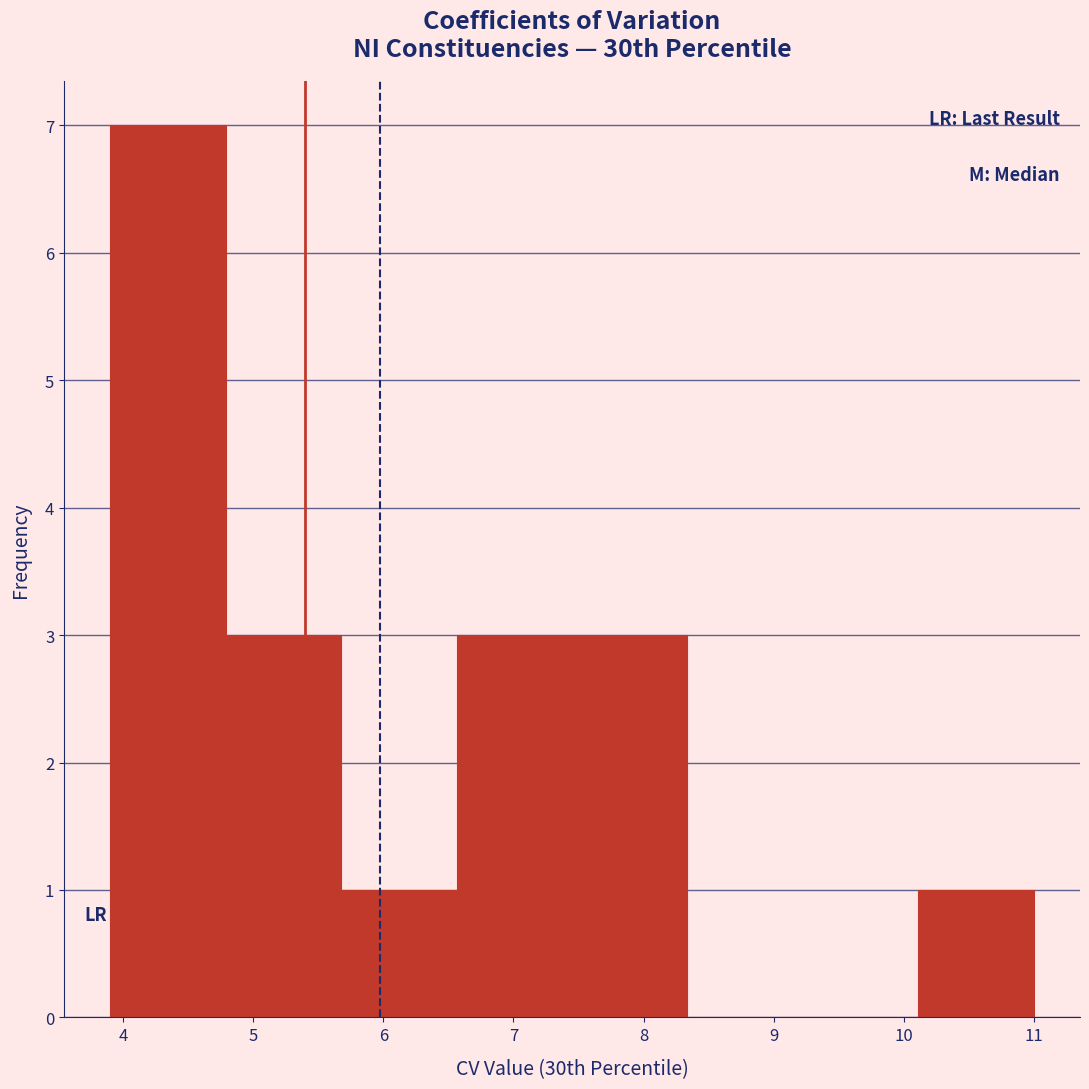

Reading left to right, list every bar in this chart as the range it spans on the x-axis followed by its height. Neither the bar edges nor the heights are printed on the chart, so give them approximately, as read against the axes.

3.9 to 4.8: 7
4.8 to 5.7: 3
5.7 to 6.6: 1
6.6 to 7.5: 3
7.5 to 8.3: 3
8.3 to 9.2: 0
9.2 to 10.1: 0
10.1 to 11.0: 1